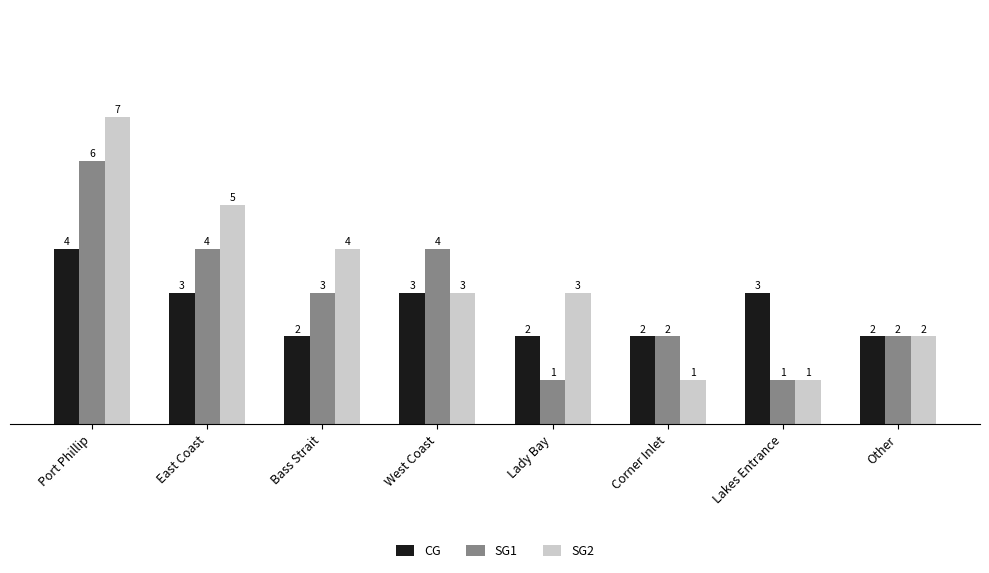

Which series has the largest range (max minus min)?

SG2